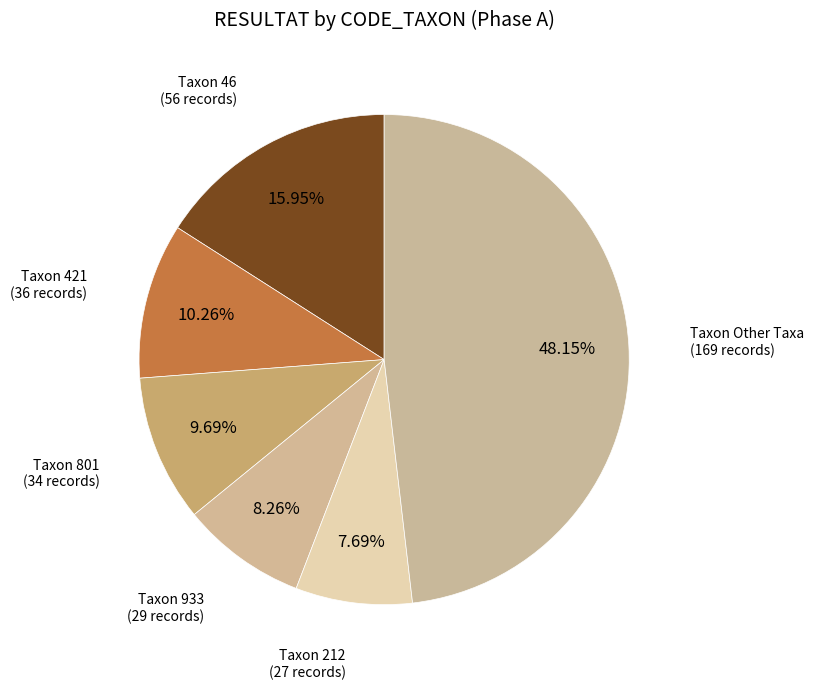

How many segments does this pie chart have?

6